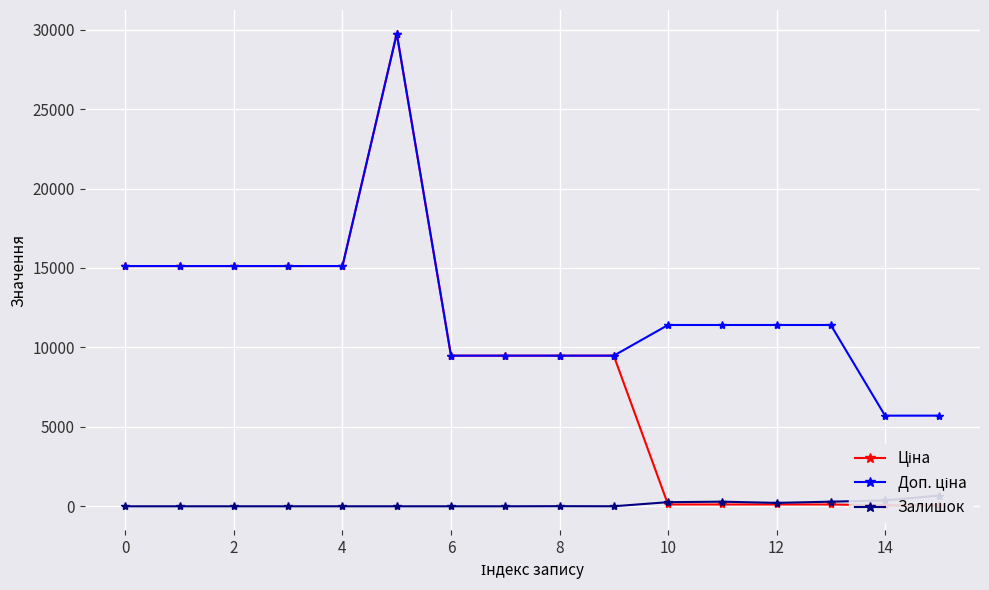

True or false: Доп. ціна and Ціна intersect in this chart.

False